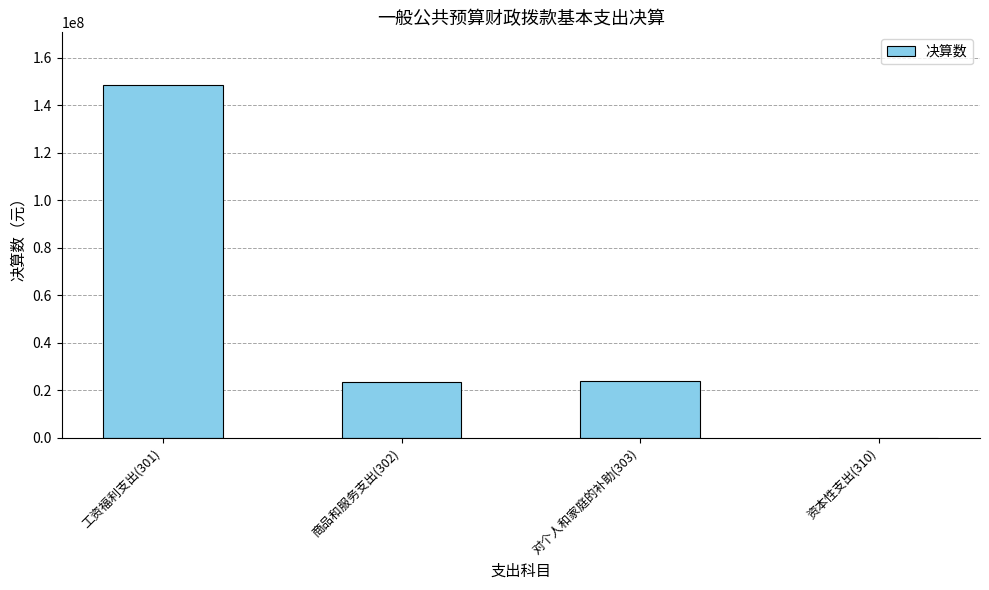

What is the change in value from 工资福利支出(301) to 商品和服务支出(302)?

-124729737.7